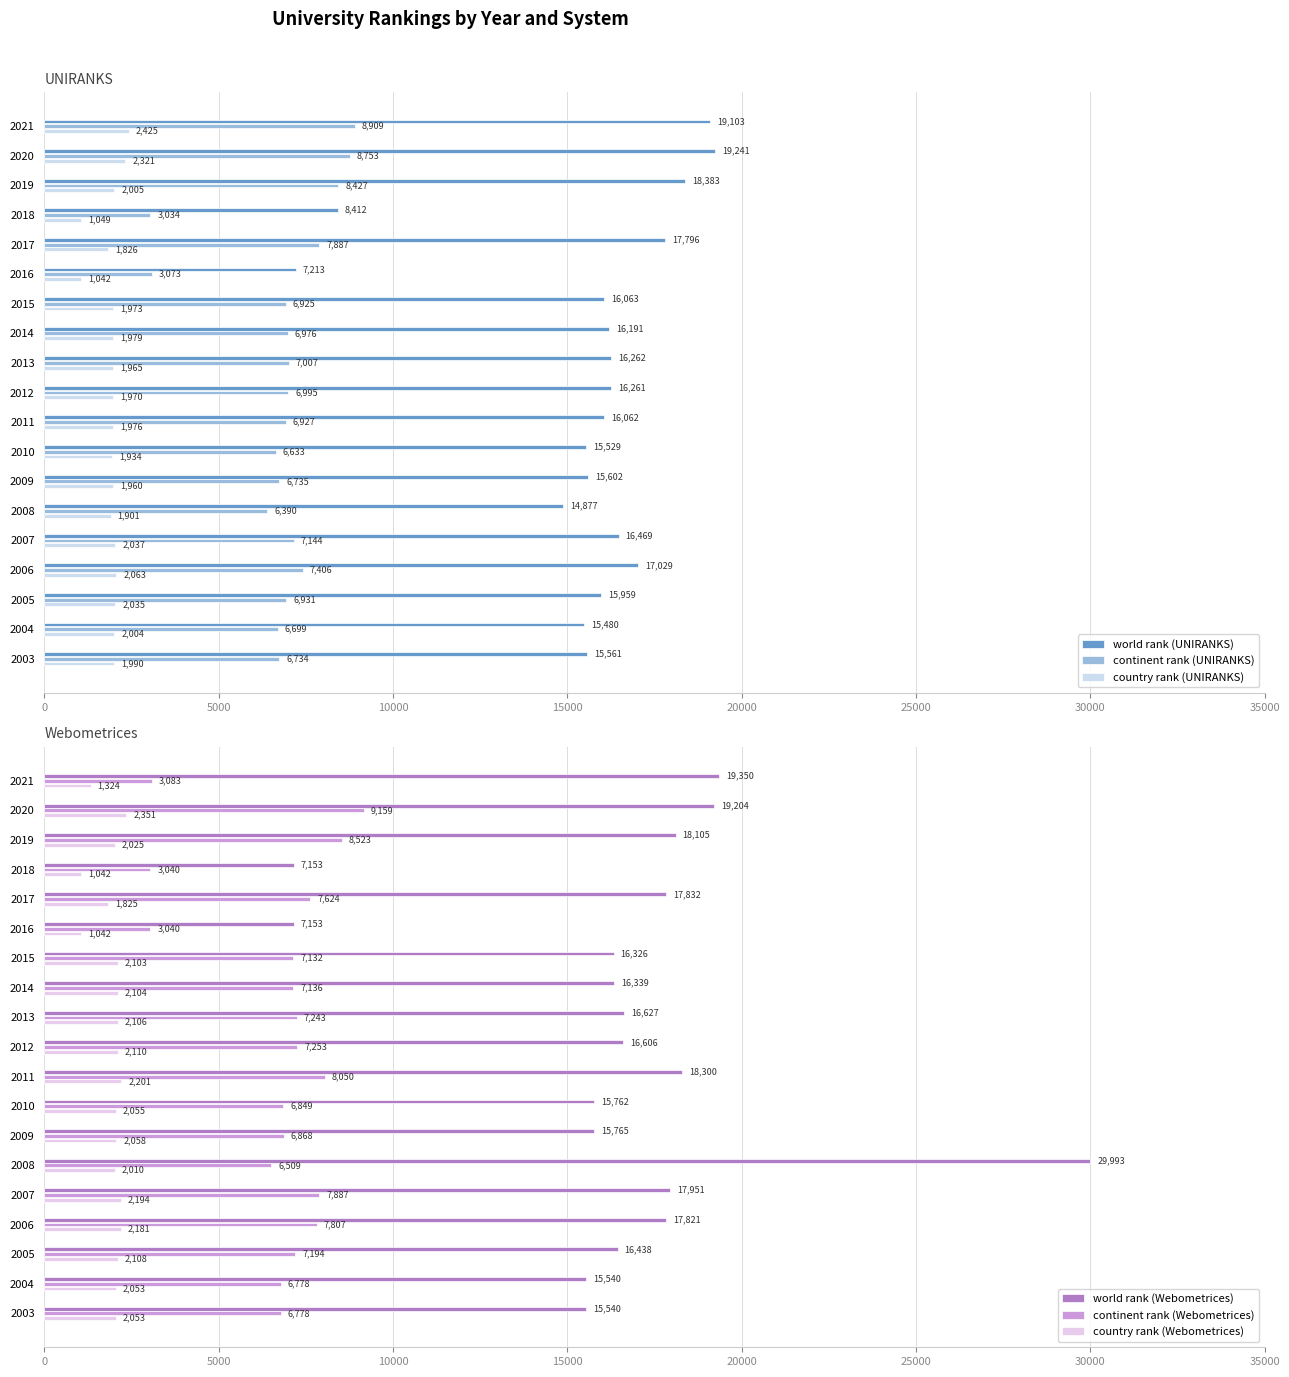

At which label does continent rank (UNIRANKS) reach its peak?

2021